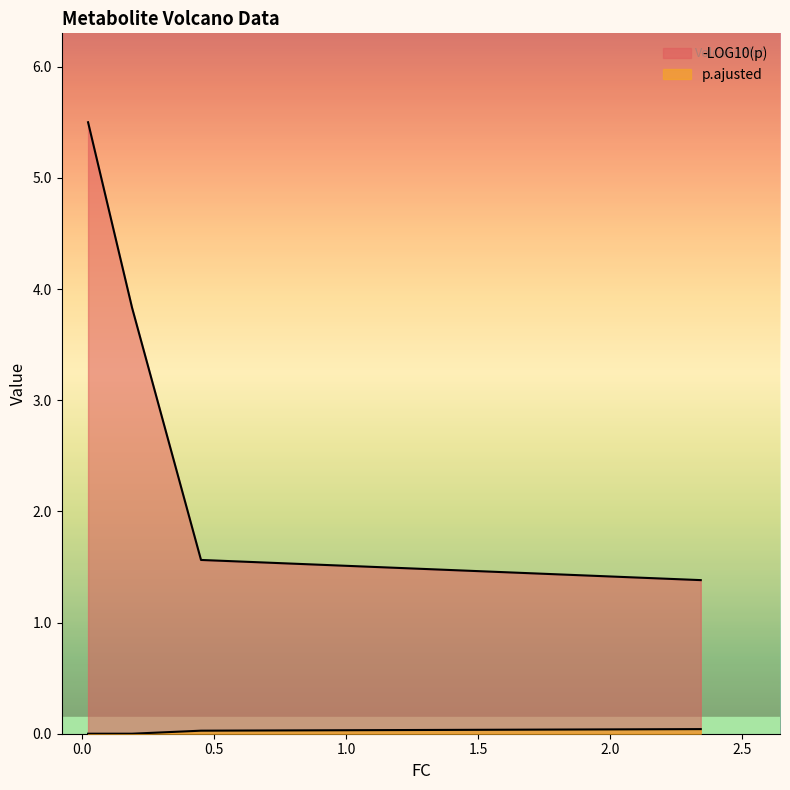

What is the label of the 3rd point from the left?

LysoPC(15:0)